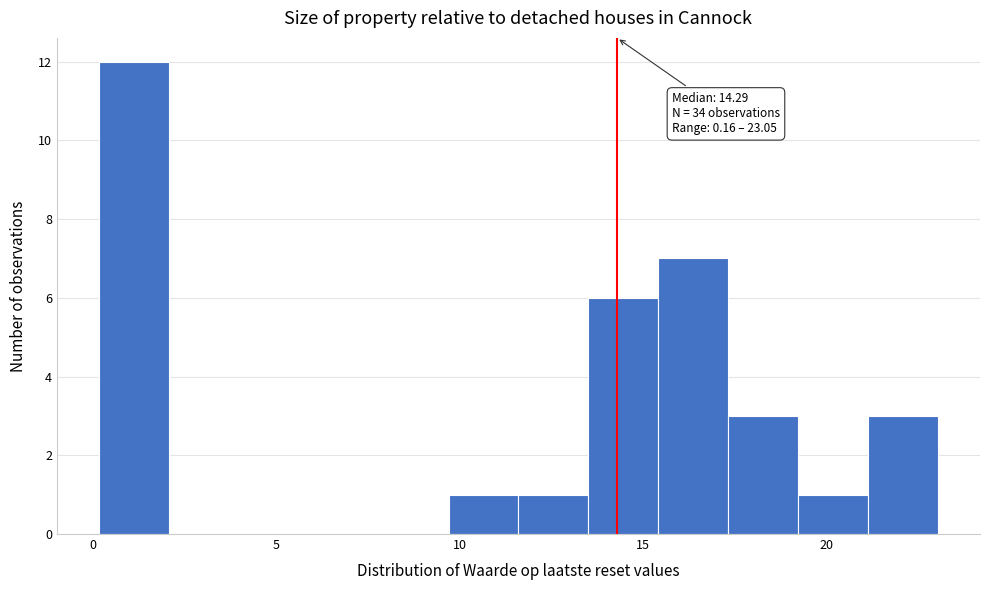

Read against the x-axis, roughly where is the centre of the tallest bar?

1.0